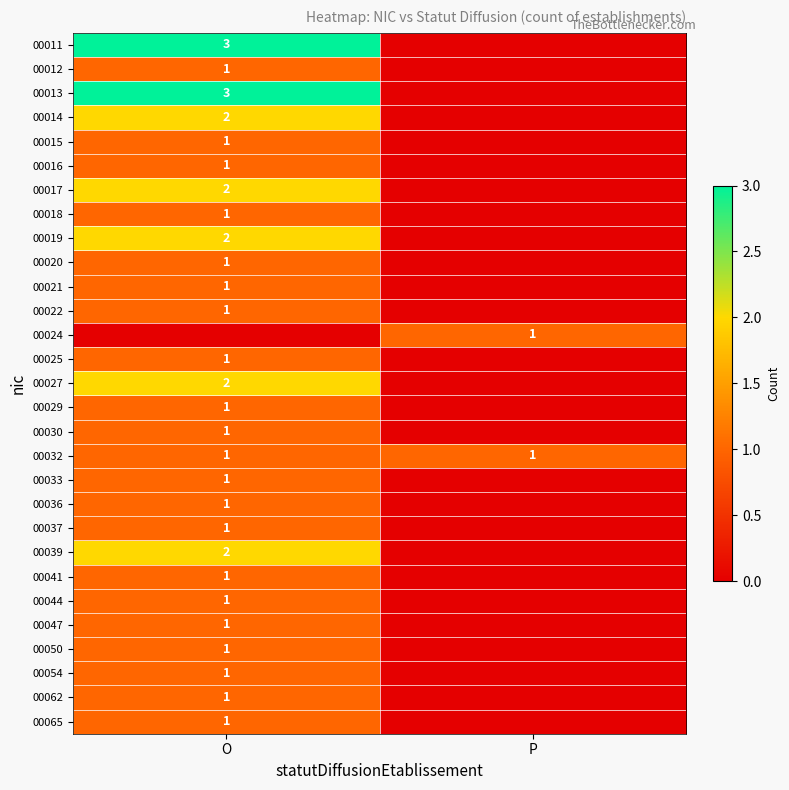

The 00033 series shows 2 at O. True or false?

False